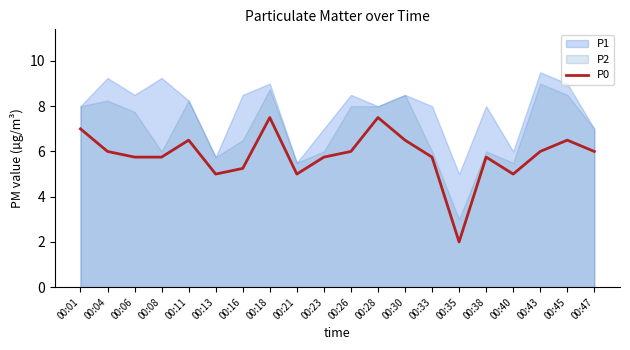

Reading left to right, extract all data points from this chart.

00:01=7.0	00:04=6.0	00:06=5.8	00:08=5.8	00:11=6.5	00:13=5.0	00:16=5.2	00:18=7.5	00:21=5.0	00:23=5.8	00:26=6.0	00:28=7.5	00:30=6.5	00:33=5.8	00:35=2.0	00:38=5.8	00:40=5.0	00:43=6.0	00:45=6.5	00:47=6.0